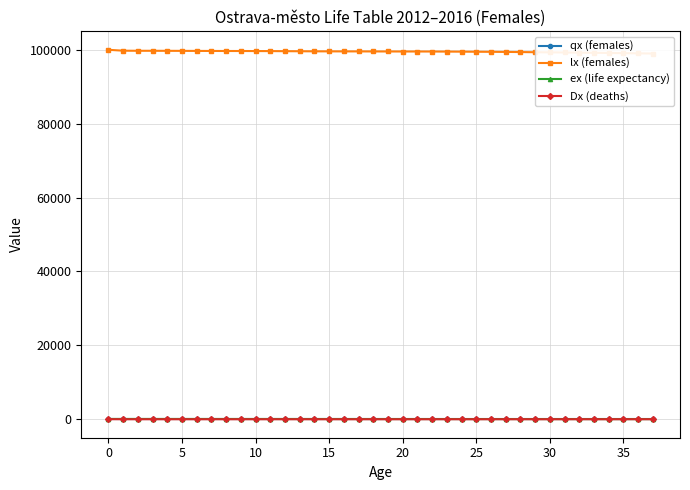

Which has a higher value, 29 or 24?

29